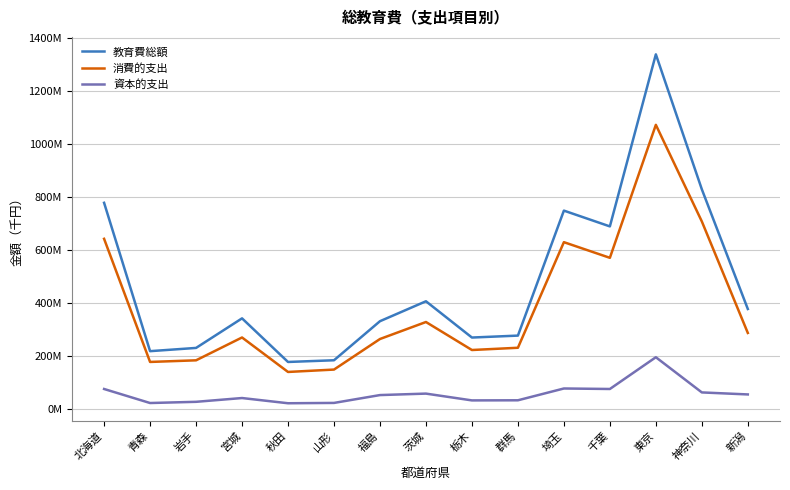

What is the value of the 教育費総額 point at the 9th from the left?

267968241